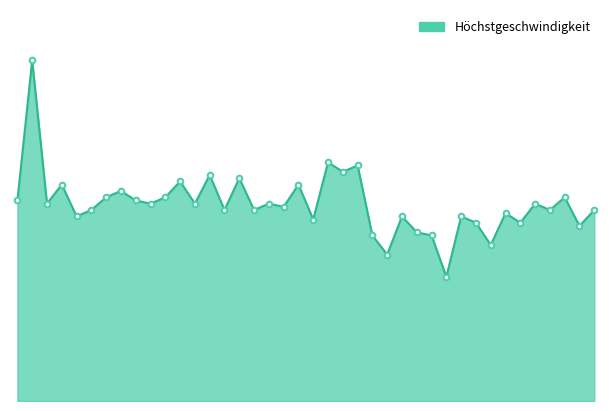

What is the label of the 24th point from the right?

02/04 20:00